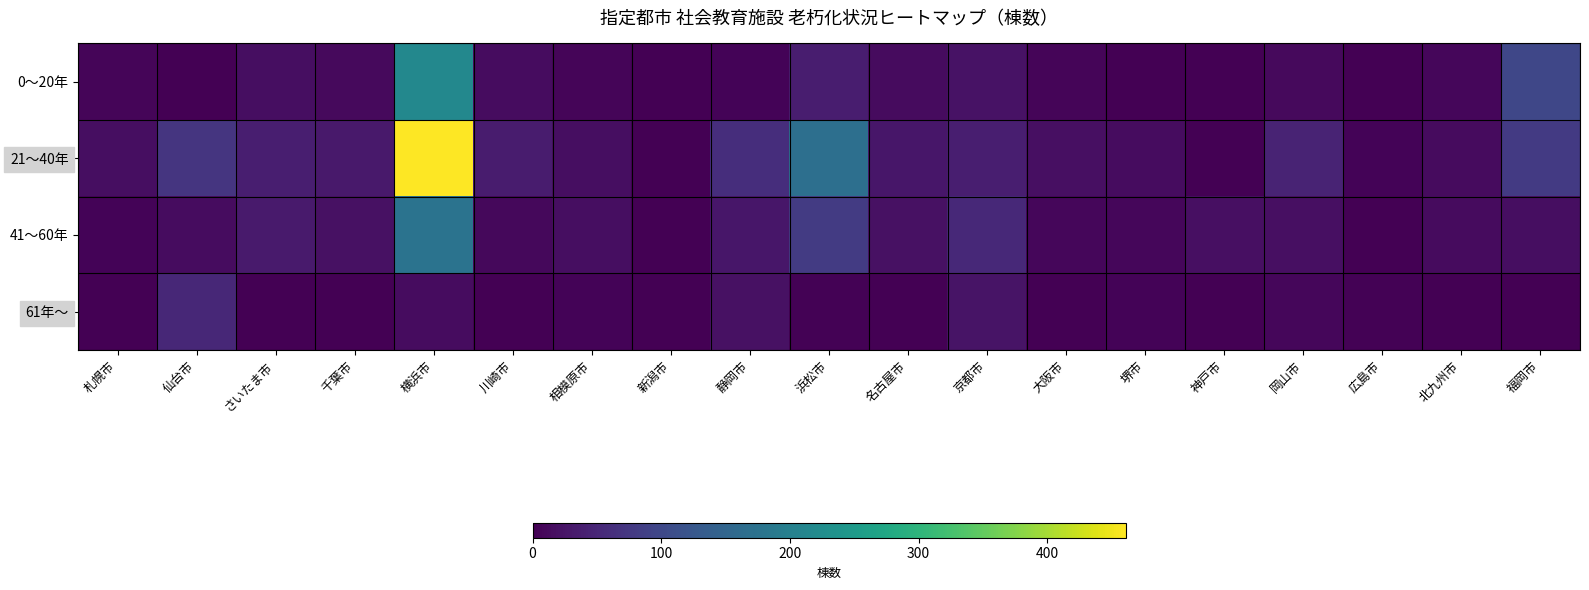

At how many categories does at least one series exceed 342?

1